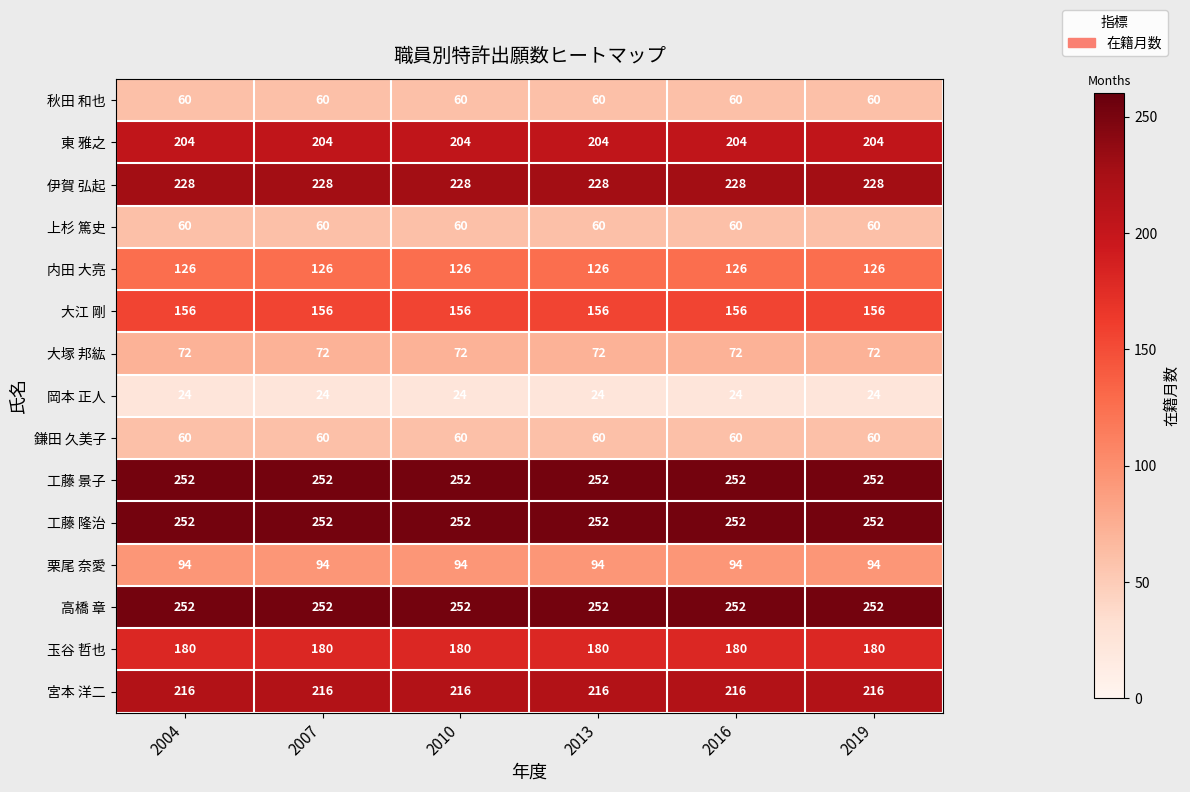

What is the difference between the highest and lowest values at 2019?

228